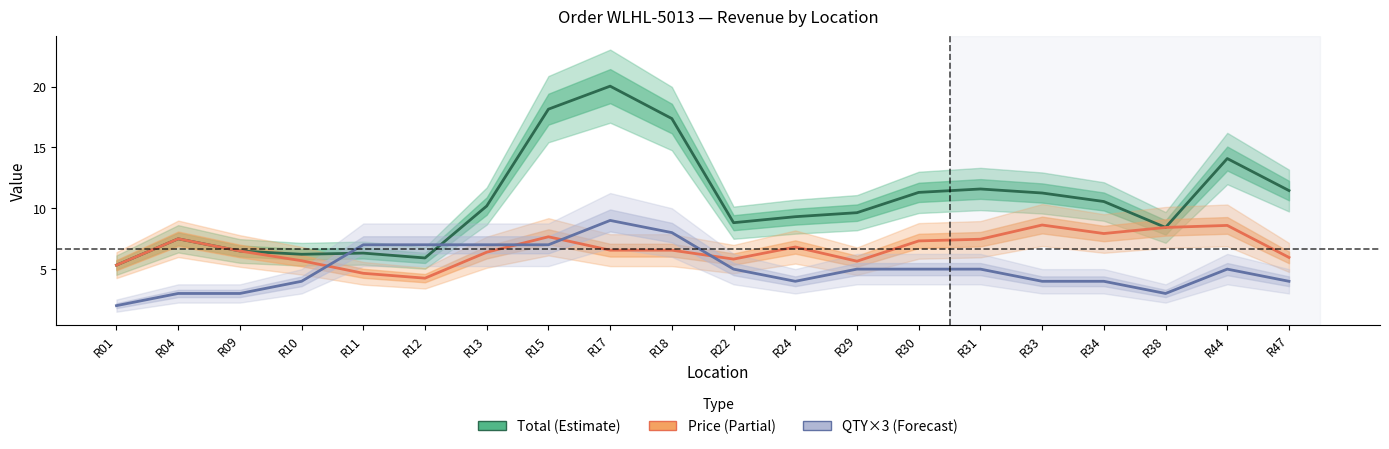

In Total, how many points are higher than both neighbors (excluding endpoints)?

5